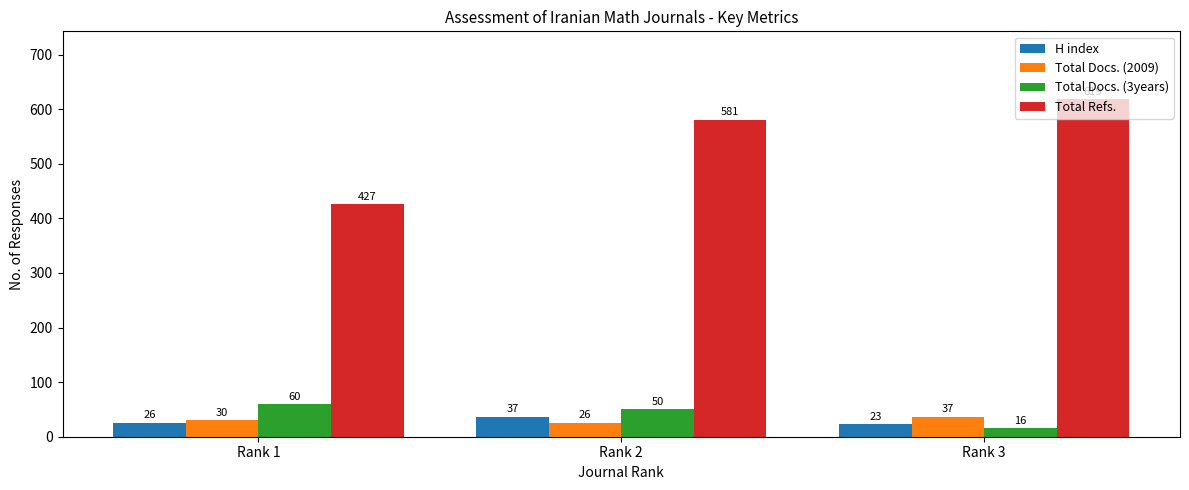

How many series are shown in this chart?

4